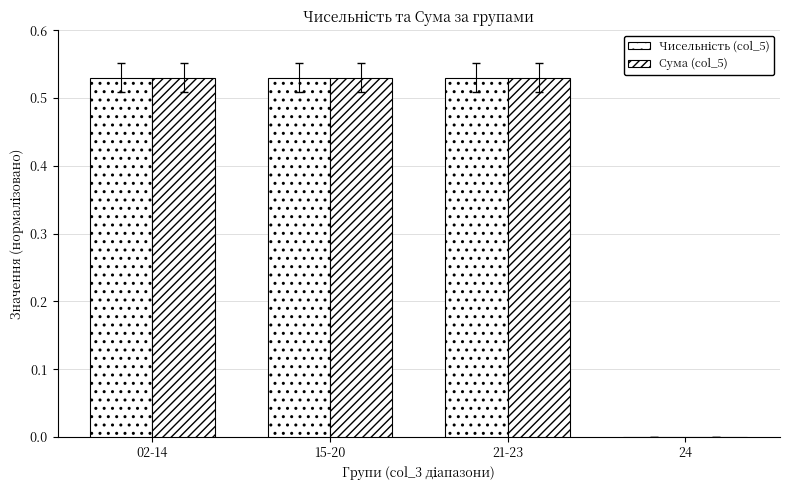

Are the bars grouped side by side (vs. stacked)?

Yes